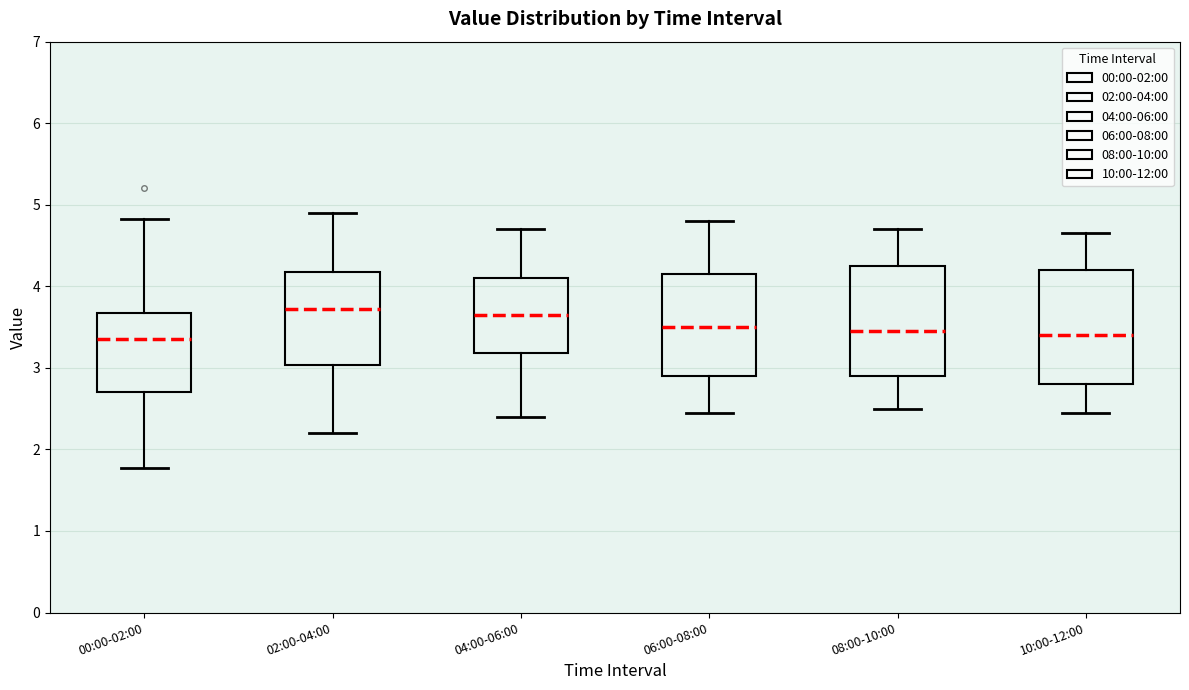

Reading left to right, transcribe this box plot: for each box, give where its median line is, the range the box spans, and where its two whiskers end, as read against the y-axis. The values are not printed on the chart, so give them approximately, as read against the axis.

00:00-02:00: median 3.4, box 2.7 to 3.7, whiskers 1.8 to 4.8
02:00-04:00: median 3.7, box 3.0 to 4.2, whiskers 2.2 to 4.9
04:00-06:00: median 3.7, box 3.2 to 4.1, whiskers 2.4 to 4.7
06:00-08:00: median 3.5, box 2.9 to 4.2, whiskers 2.5 to 4.8
08:00-10:00: median 3.5, box 2.9 to 4.3, whiskers 2.5 to 4.7
10:00-12:00: median 3.4, box 2.8 to 4.2, whiskers 2.5 to 4.7